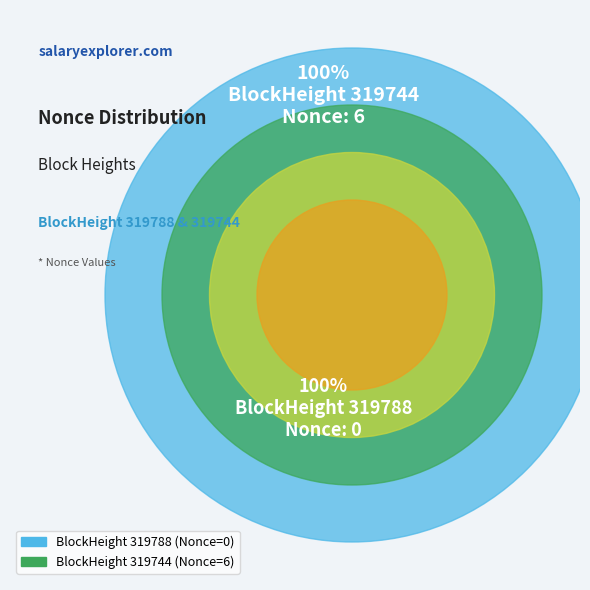

How many slices are in this pie chart?

2